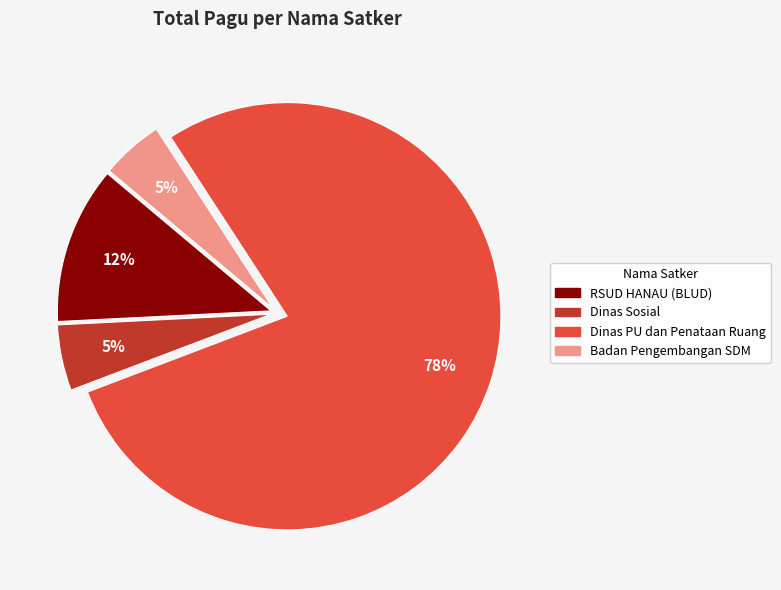

Do Dinas Sosial and Dinas PU dan Penataan Ruang together represent more than half of the pie?

Yes